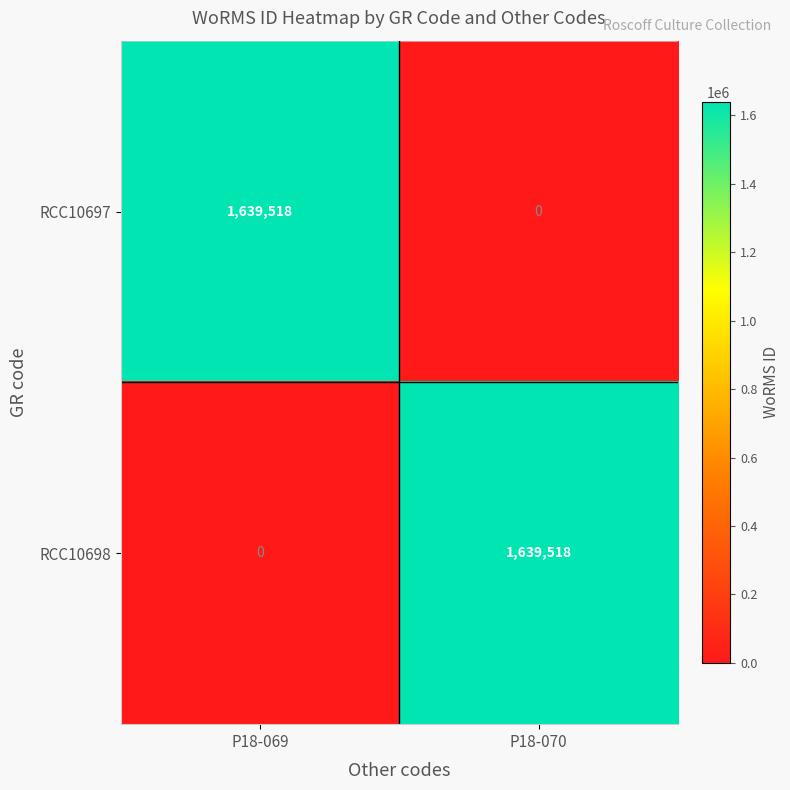

True or false: RCC10698 has a value of -752702 at P18-069.

False